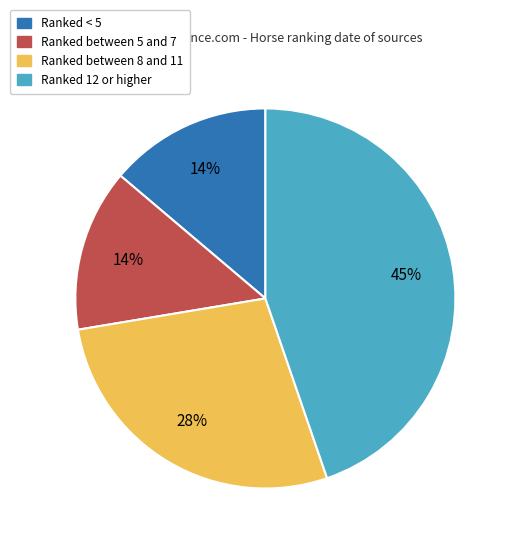

Is there a majority slice in this chart?

No